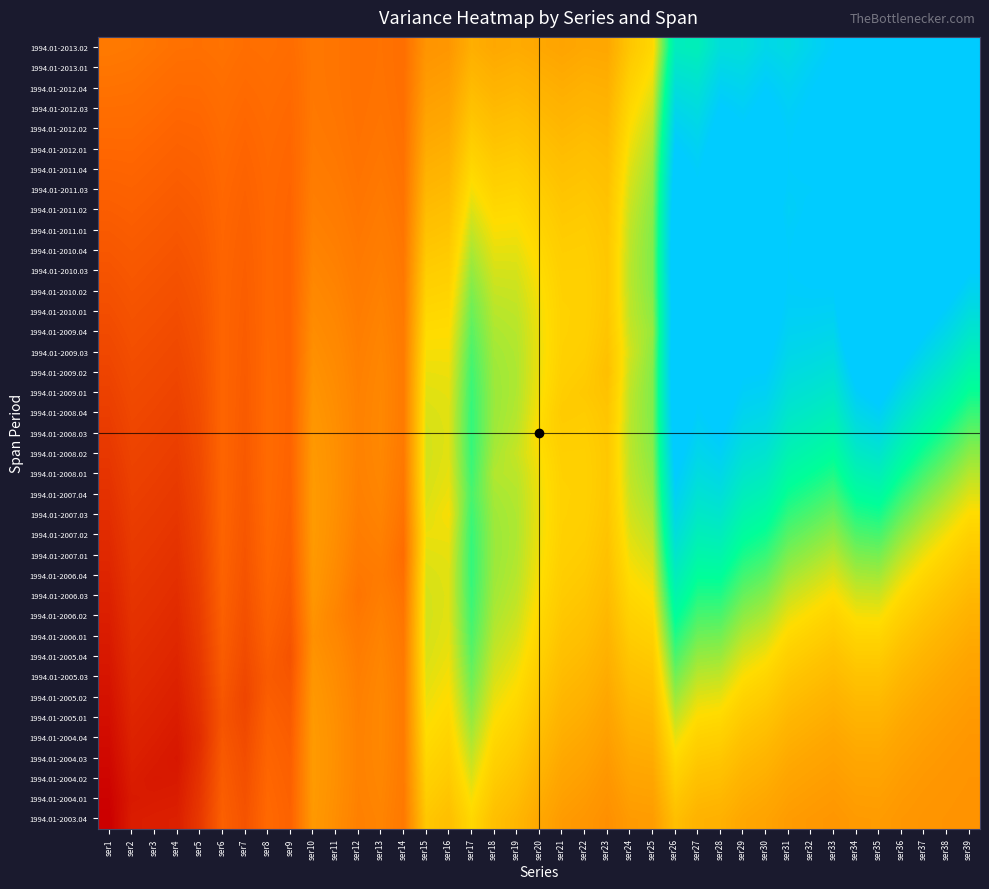

How many series are shown in this chart?

39